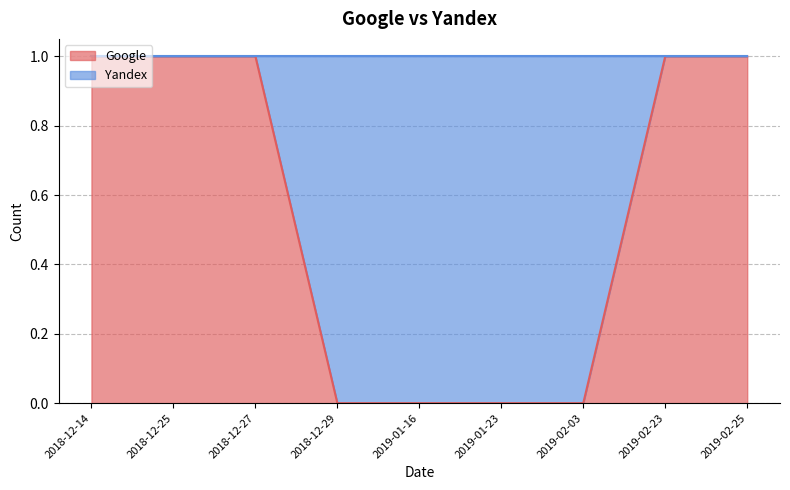

Which has a higher value, 2018-12-27 or 2018-12-25?

2018-12-27